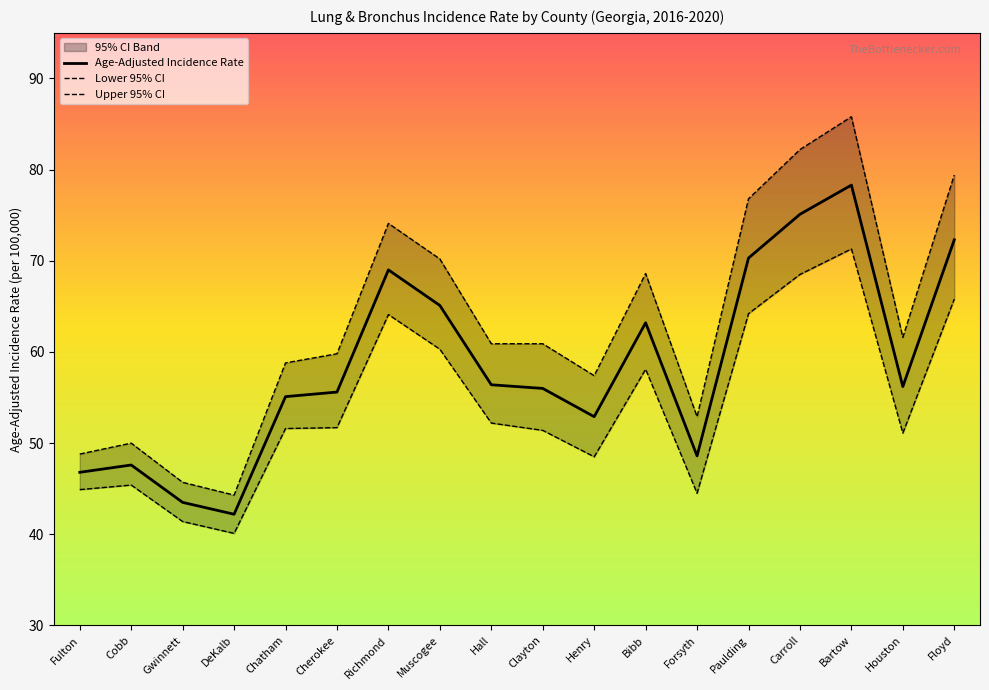

What is the minimum value shown in the chart?

40.1